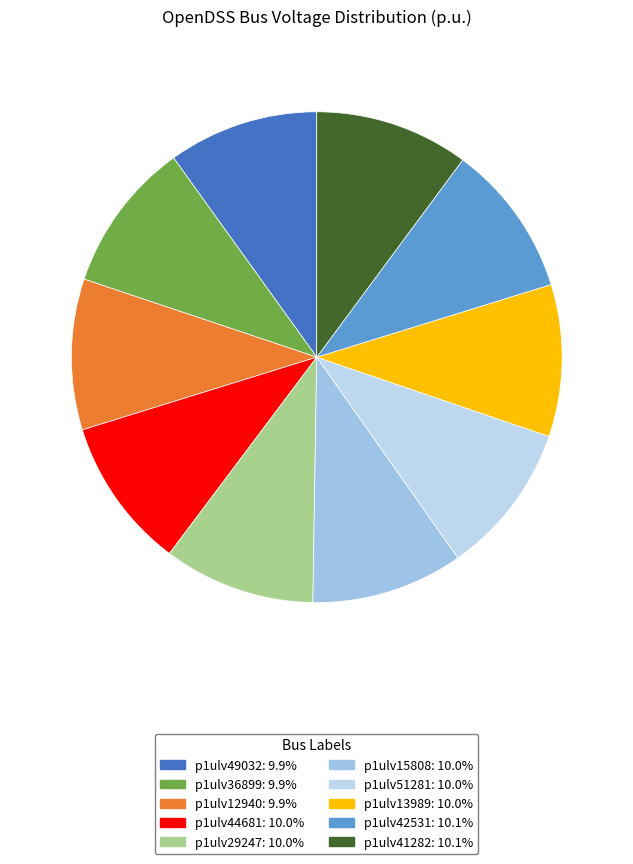

What is the smallest slice in the pie chart?

p1ulv49032